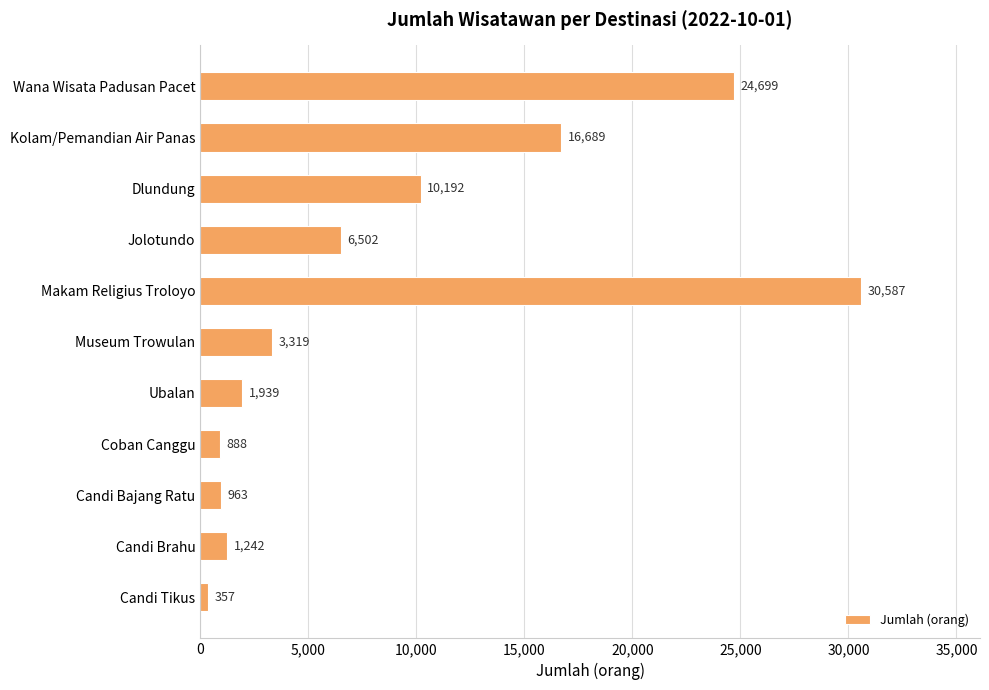

The chart shows a value of 10192 at Dlundung. True or false?

True